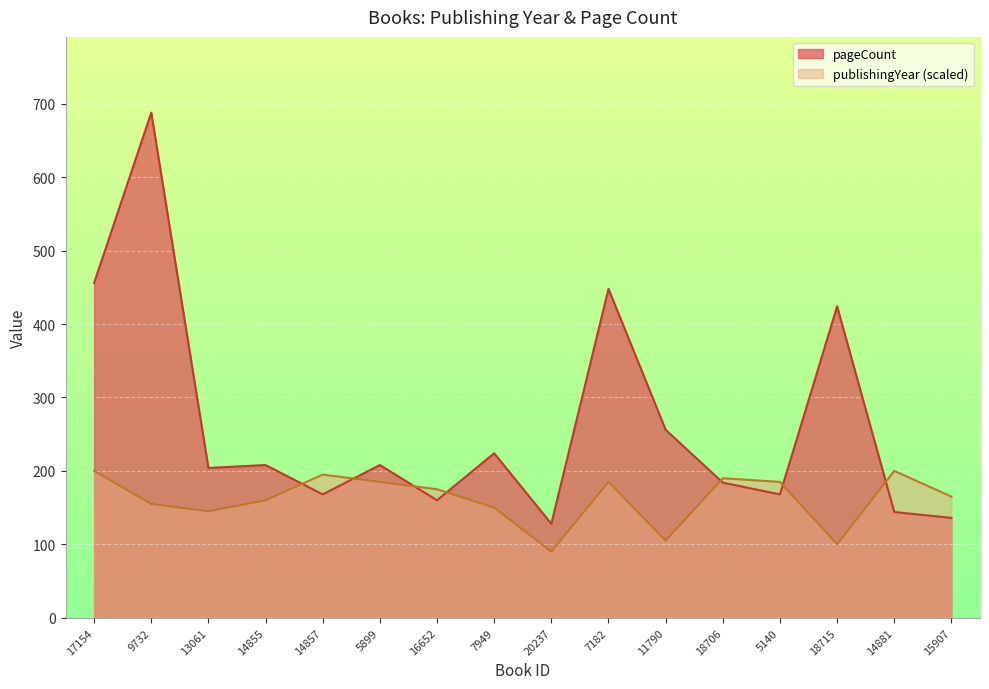

Reading left to right, what are all the values shown in this chart?

publishingYear: 17154=200	9732=155	13061=145	14855=160	14857=195	5899=185	16652=175	7949=150	20237=90	7182=185	11790=105	18706=190	5140=185	18715=100	14881=200	15907=165
pageCount: 17154=456	9732=688	13061=204	14855=208	14857=168	5899=208	16652=160	7949=224	20237=128	7182=448	11790=256	18706=184	5140=168	18715=424	14881=144	15907=136